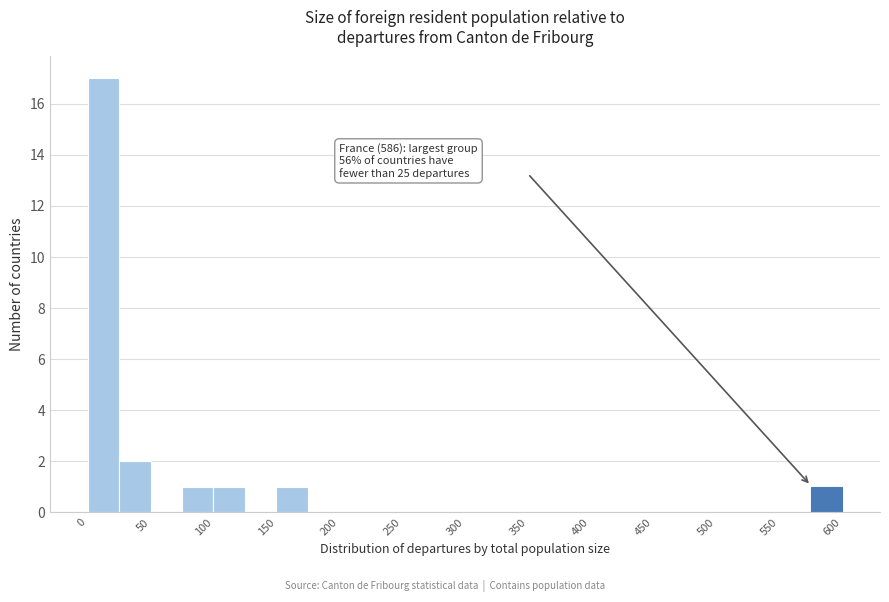

Over which range of the x-axis is the bar tallest?

0 to 25